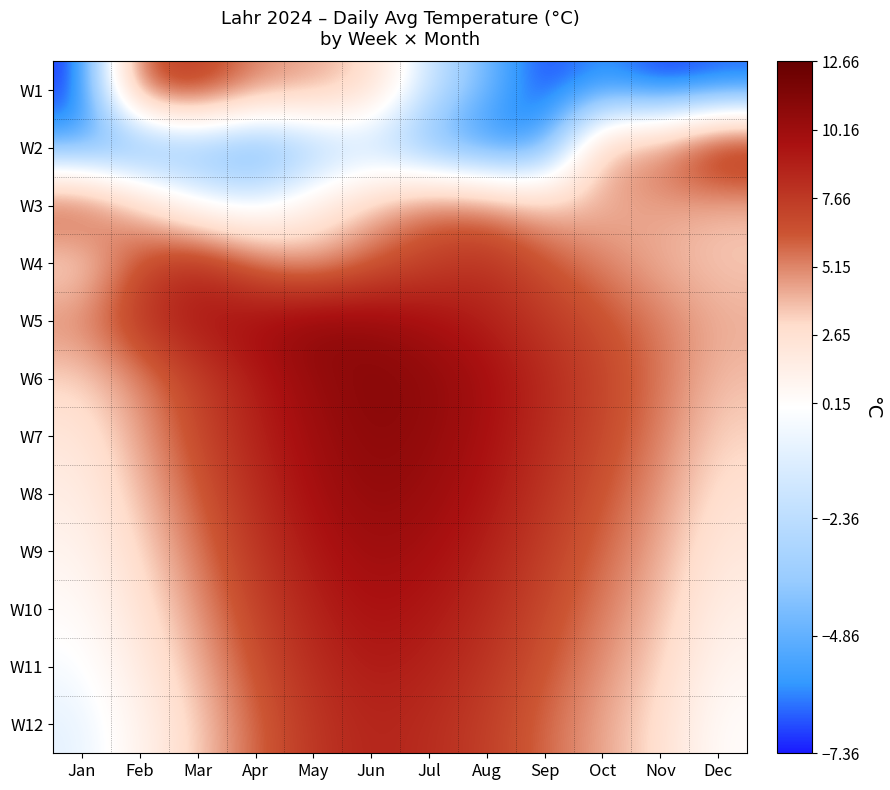

Reading left to right, transcribe all the data shown in this chart.

W1: Jan=-7.4	Feb=6.9	Mar=7.9	Apr=5.2	May=4.5	Jun=3.1	Jul=-1.9	Aug=-4.5	Sep=-7.1	Oct=-5.9	Nov=-7.4	Dec=-6.8
W2: Jan=-5.3	Feb=-6.1	Mar=-4.7	Apr=-5.8	May=-3.8	Jun=-2.5	Jul=-5.0	Aug=-6.4	Sep=-6.0	Oct=4.7	Nov=5.5	Dec=9.5
W3: Jan=7.1	Feb=3.7	Mar=-0.0	Apr=-0.9	May=1.4	Jun=3.7	Jul=5.9	Aug=5.5	Sep=3.8	Oct=3.9	Nov=4.5	Dec=3.8
W4: Jan=2.6	Feb=6.8	Mar=8.5	Apr=5.8	May=4.3	Jun=6.1	Jul=7.2	Aug=8.1	Sep=6.5	Oct=5.2	Nov=4.1	Dec=3.5
W5: Jan=5.1	Feb=7.9	Mar=9.5	Apr=10.0	May=11.0	Jun=10.6	Jul=9.8	Aug=8.9	Sep=7.8	Oct=6.6	Nov=5.4	Dec=4.2
W6: Jan=3.2	Feb=5.1	Mar=7.3	Apr=9.1	May=10.5	Jun=11.2	Jul=10.8	Aug=9.9	Sep=8.5	Oct=7.1	Nov=5.6	Dec=3.8
W7: Jan=2.1	Feb=4.5	Mar=6.9	Apr=8.8	May=10.1	Jun=11.0	Jul=10.6	Aug=9.7	Sep=8.3	Oct=6.9	Nov=5.3	Dec=3.2
W8: Jan=1.5	Feb=3.8	Mar=6.2	Apr=8.3	May=9.8	Jun=10.7	Jul=10.3	Aug=9.4	Sep=7.9	Oct=6.4	Nov=4.8	Dec=2.6
W9: Jan=0.9	Feb=3.1	Mar=5.5	Apr=7.8	May=9.3	Jun=10.2	Jul=9.8	Aug=8.9	Sep=7.4	Oct=5.9	Nov=4.3	Dec=2.0
W10: Jan=0.3	Feb=2.4	Mar=4.8	Apr=7.2	May=8.8	Jun=9.7	Jul=9.3	Aug=8.4	Sep=6.9	Oct=5.4	Nov=3.8	Dec=1.4
W11: Jan=-0.3	Feb=1.7	Mar=4.1	Apr=6.6	May=8.3	Jun=9.2	Jul=8.8	Aug=7.9	Sep=6.4	Oct=4.9	Nov=3.3	Dec=0.8
W12: Jan=-0.9	Feb=1.0	Mar=3.4	Apr=6.0	May=7.8	Jun=8.7	Jul=8.3	Aug=7.4	Sep=5.9	Oct=4.4	Nov=2.8	Dec=0.2